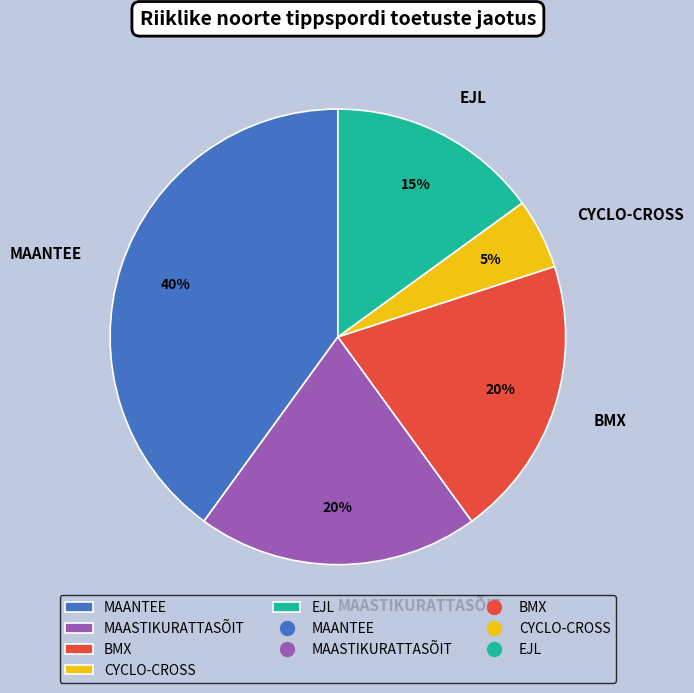

To the nearest percent, what portion does MAASTIKURATTASÕIT represent?

20%